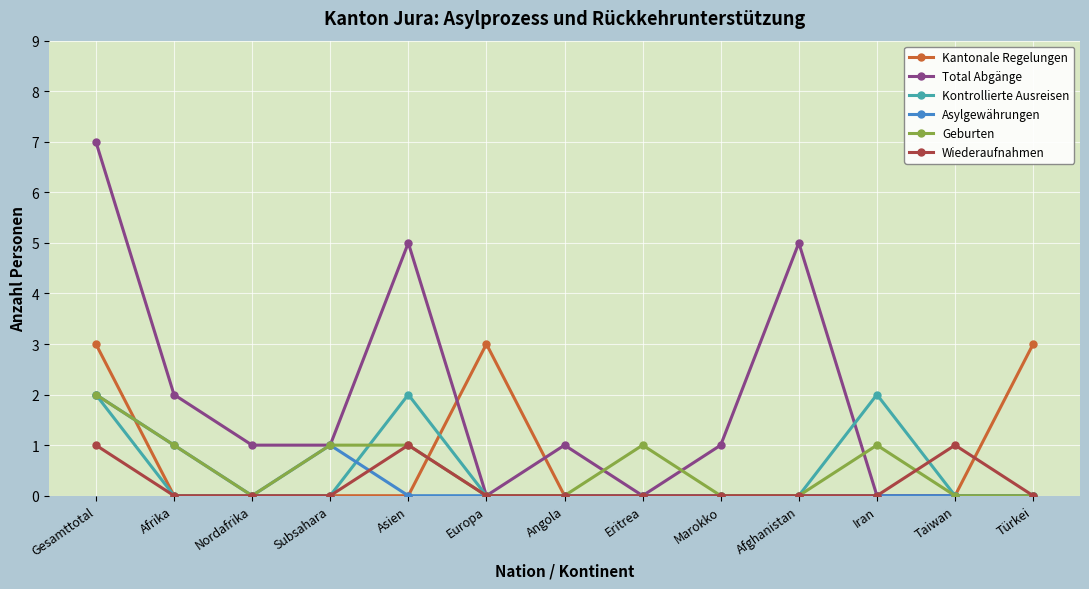

Between which two adjacent categories do Kantonale Regelungen and Geburten first intersect?

Gesamttotal and Afrika